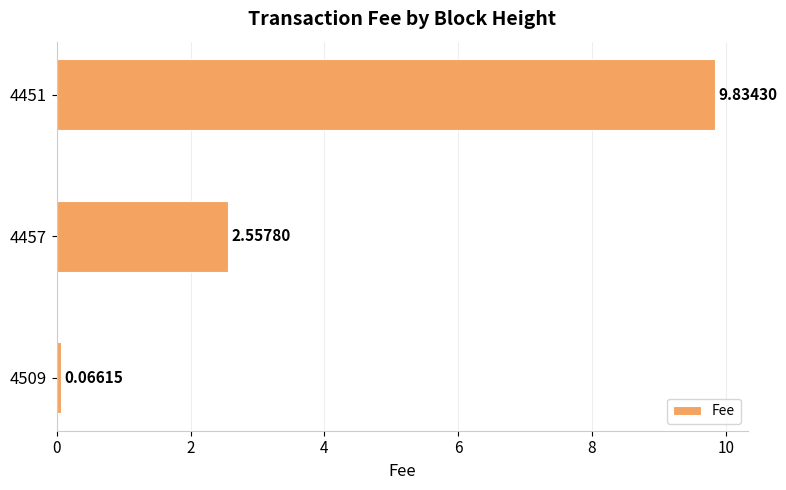

What is the change in value from 4509 to 4451?

+9.8